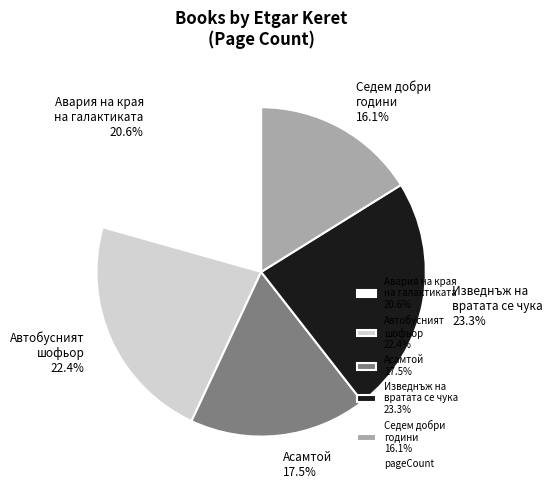

Combined, what portion of the pie is Автобусният шофьор 22.4% and Асамтой 17.5%?

39.9%